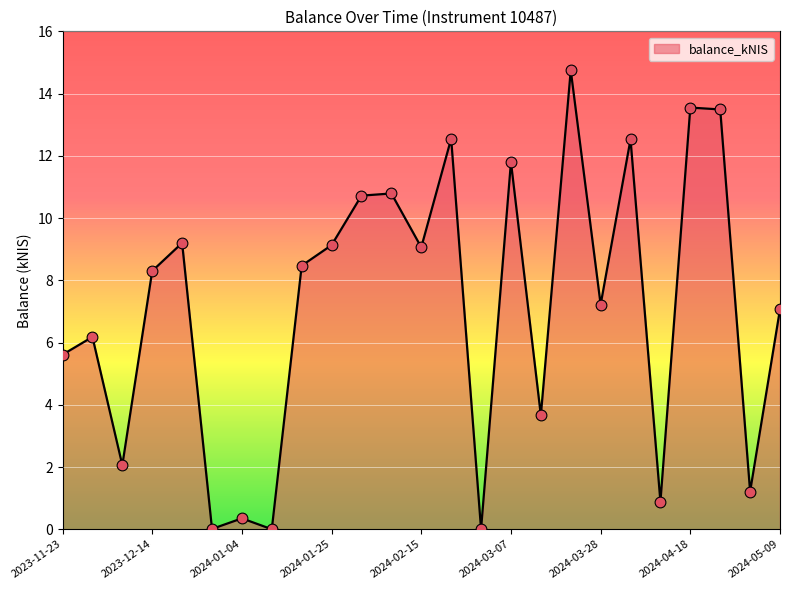

What is the maximum value shown in the chart?

14.8